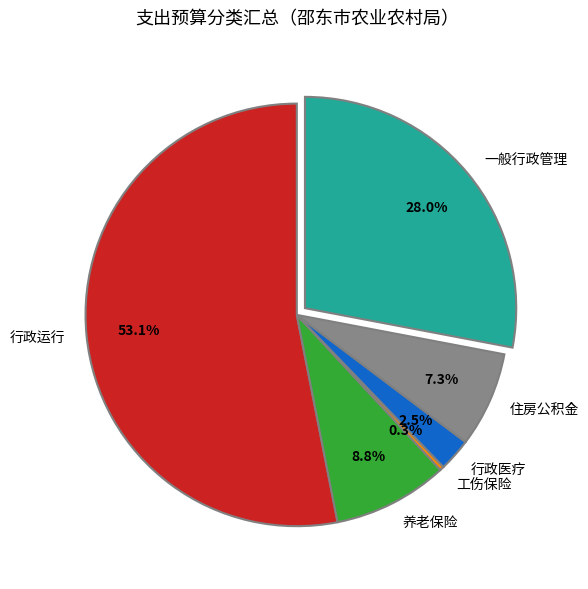

What is the smallest slice in the pie chart?

工伤保险